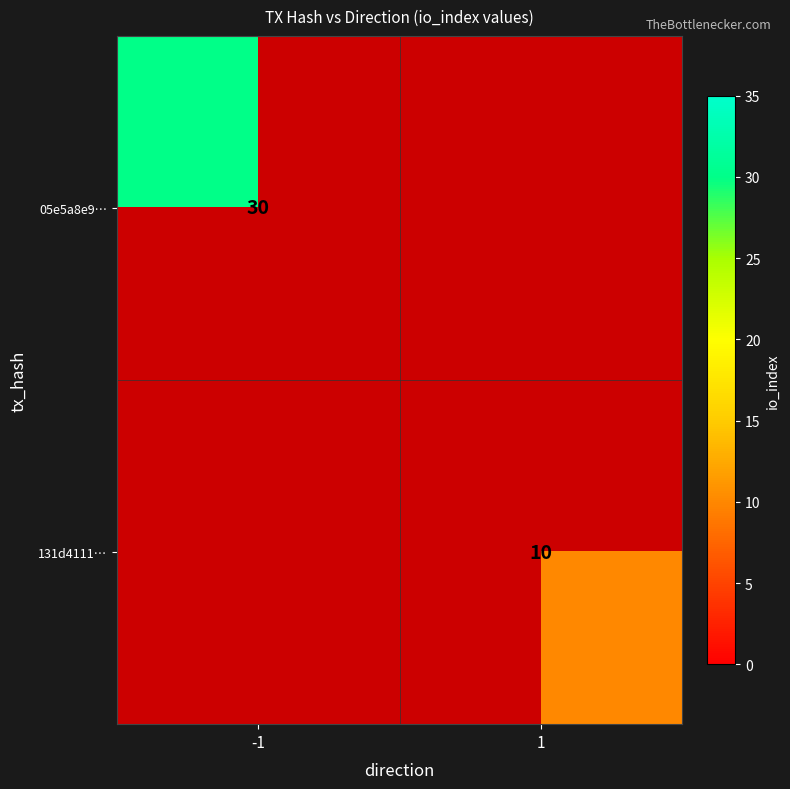

Is it true that 131d4111… equals 10 at 1?

True